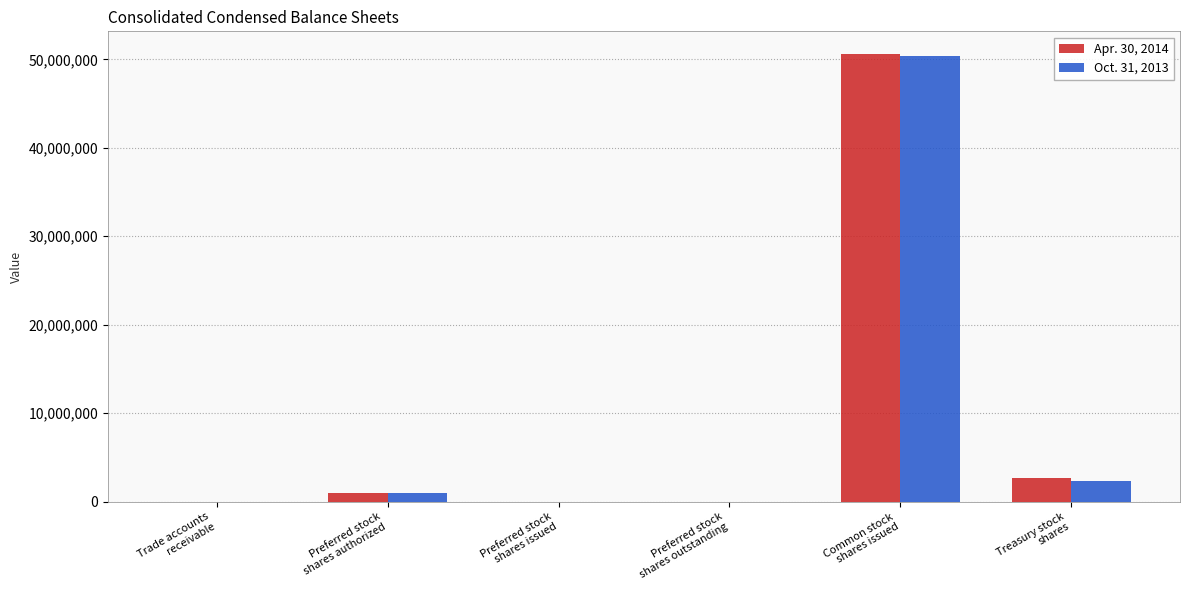

What is the maximum value shown in the chart?

50635000